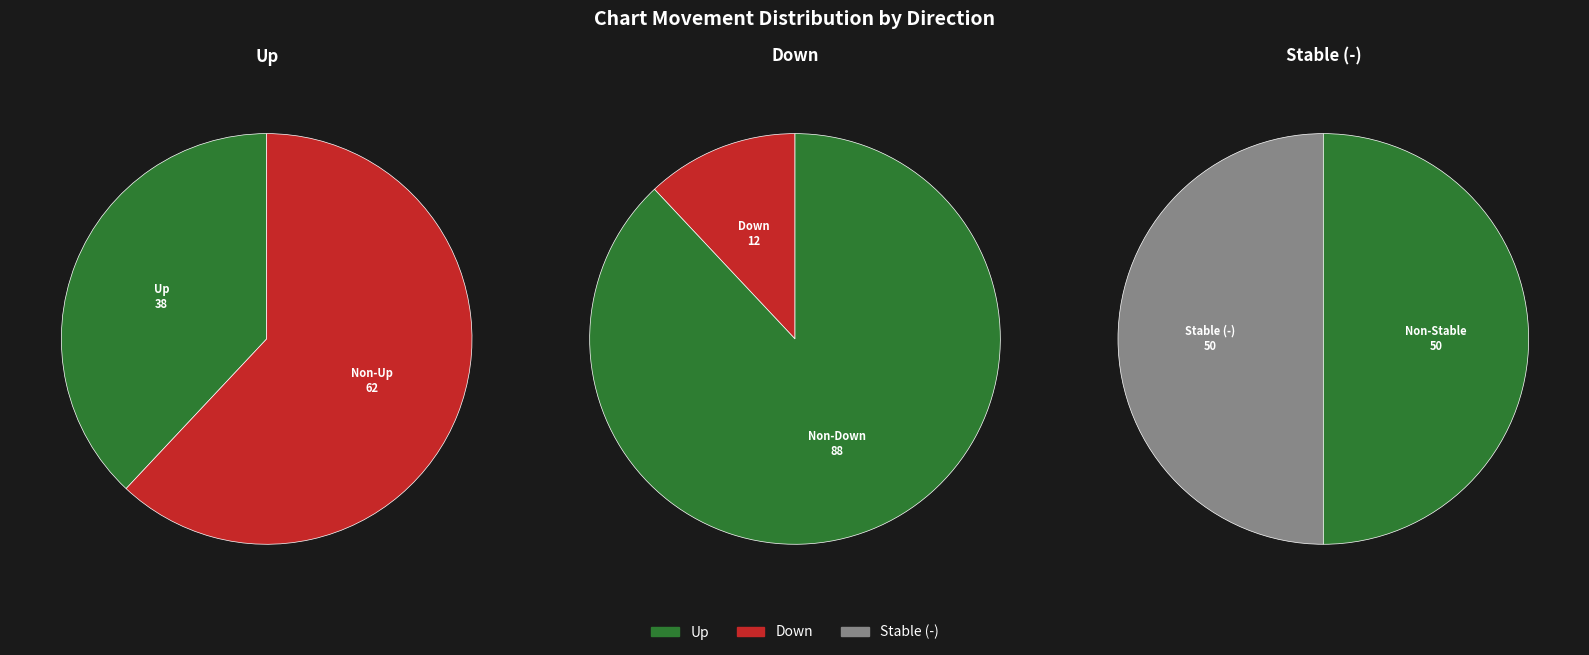

Does - account for over 50% of the chart?

No